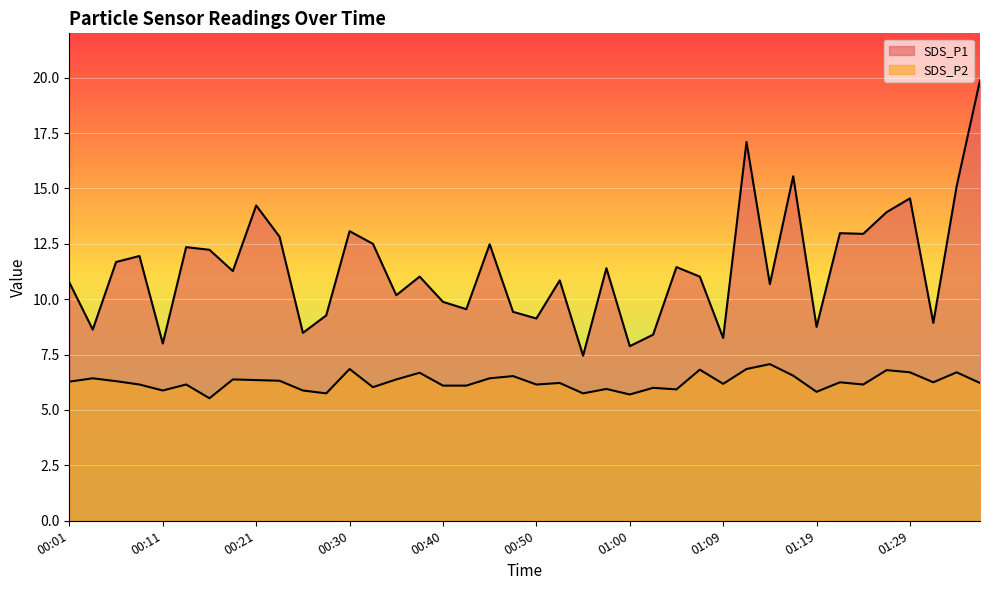

At which category does the chart reach its minimum across all series?

00:16